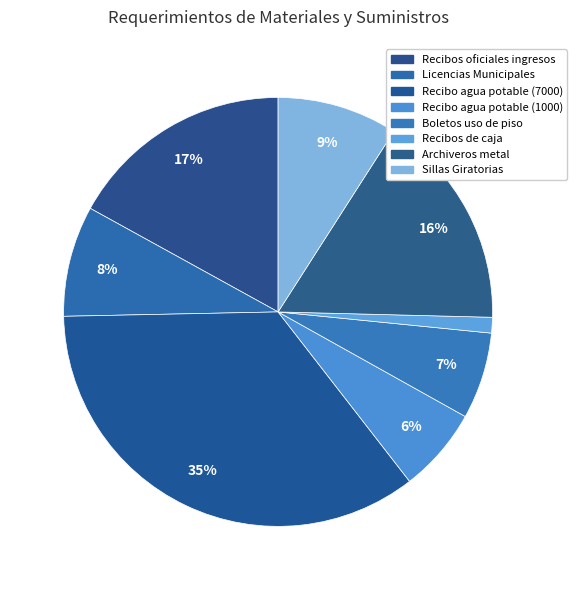

Is there a majority slice in this chart?

No